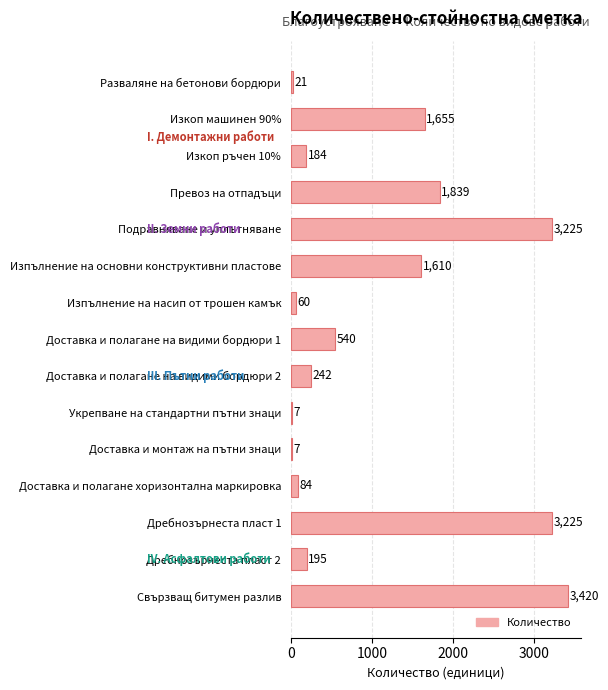

Which has a higher value, Изкоп машинен 90% or Свързващ битумен разлив?

Свързващ битумен разлив